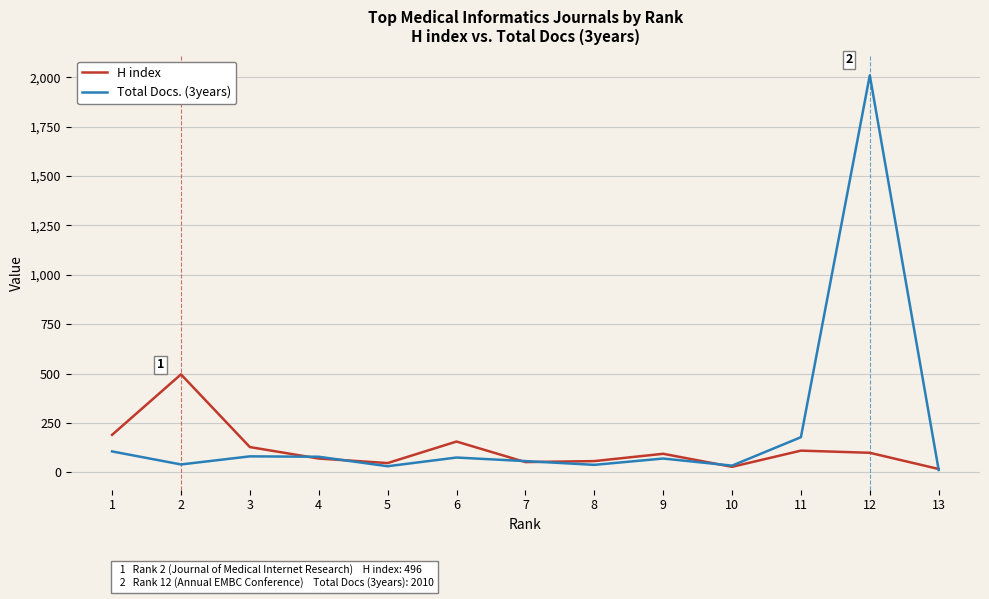

How many interior local peaks does the H index series have?

4